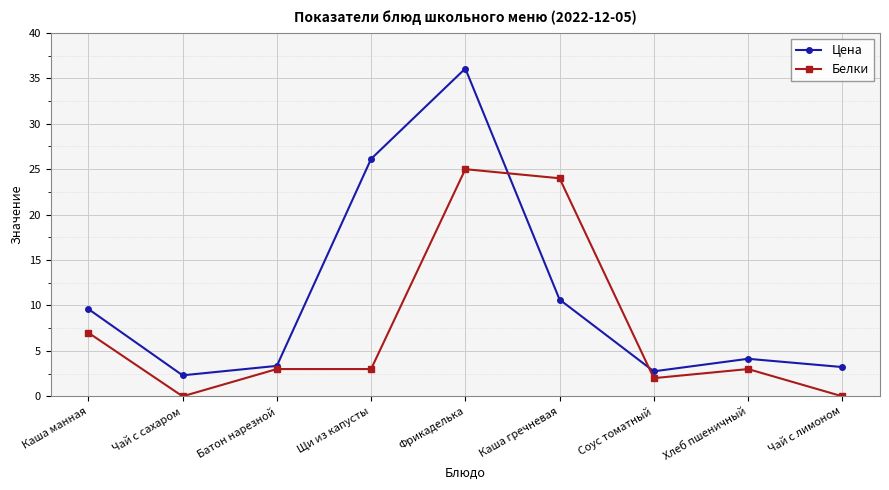

How many data points in Цена are less than 4?

4